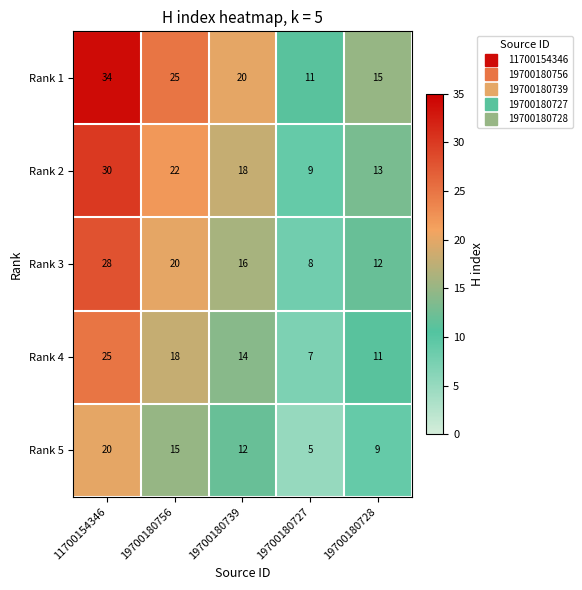

At how many categories does at least one series exceed 22?

2